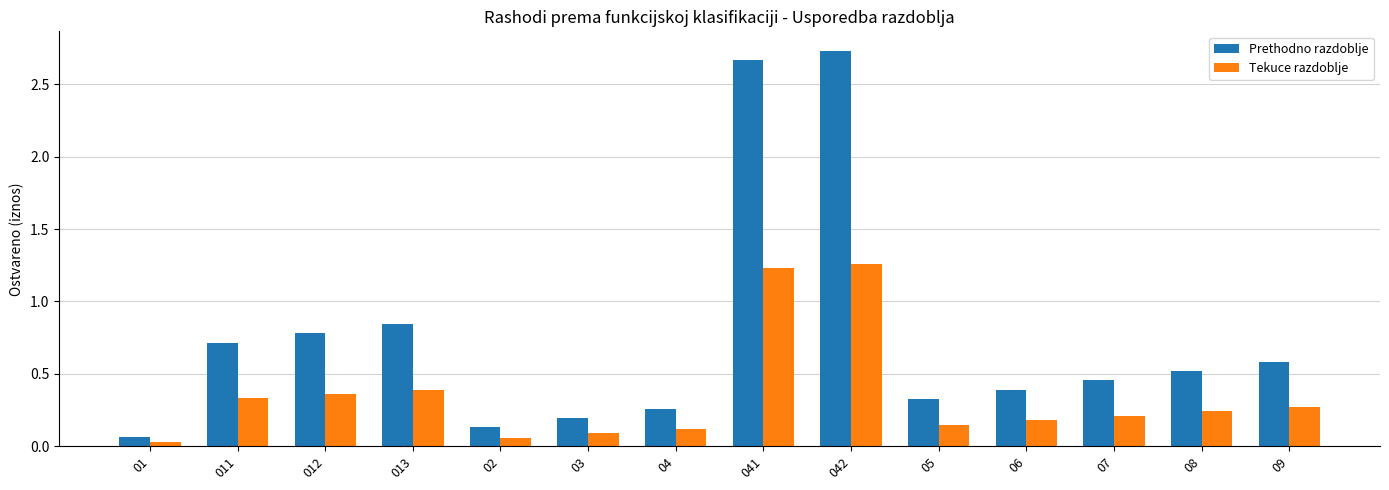

What is the difference between the second highest and minimum values in the Prethodno razdoblje series?

2.6